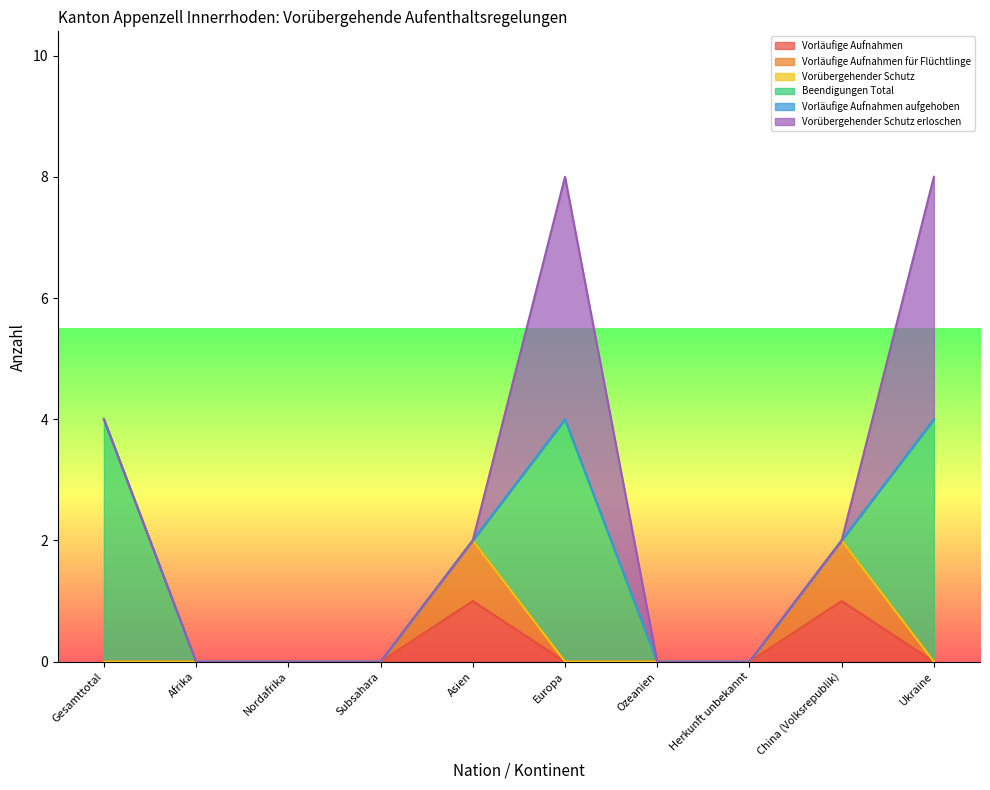

True or false: Vorläufige Aufnahmen aufgehoben and Beendigungen Total cross at least once.

False